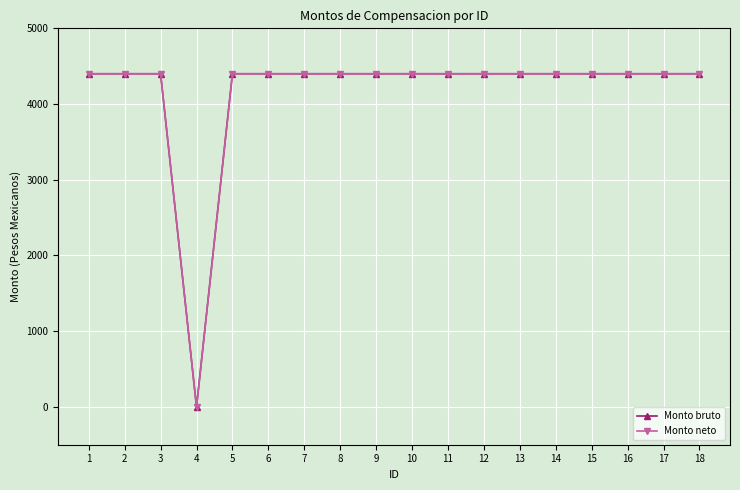

Is it true that Monto bruto equals 5928 at 10?

False